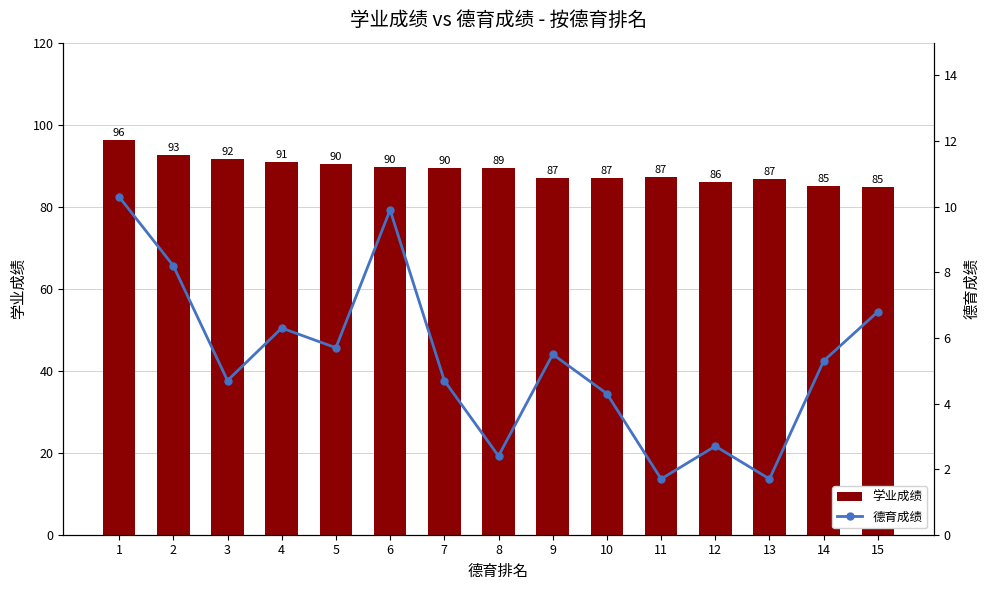

Reading left to right, transcribe all the data shown in this chart.

学业成绩: 96.2	92.6	91.6	90.9	90.3	89.6	89.5	89.5	86.9	87.0	87.1	86.0	86.8	85.0	84.8
德育成绩: 10.3	8.2	4.7	6.3	5.7	9.9	4.7	2.4	5.5	4.3	1.7	2.7	1.7	5.3	6.8